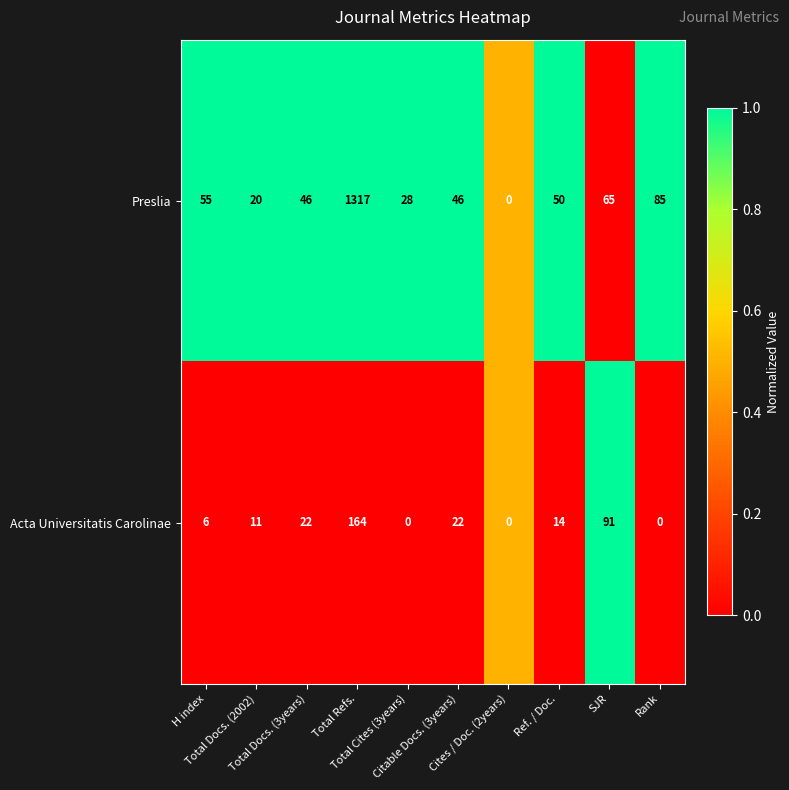

Which series has the largest total across all categories?

Preslia